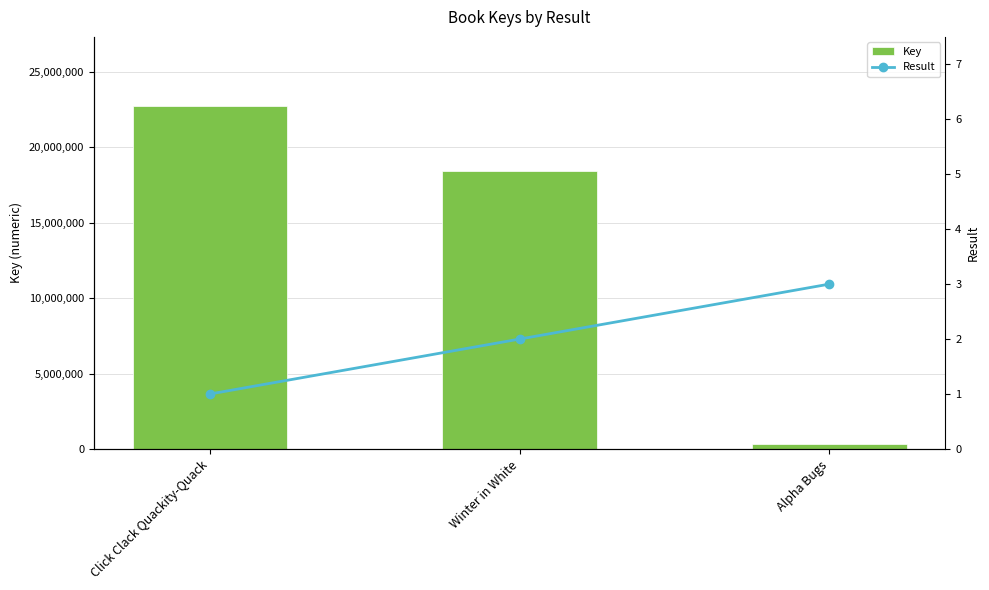

Is it true that Key equals 326506 at Alpha Bugs?

True